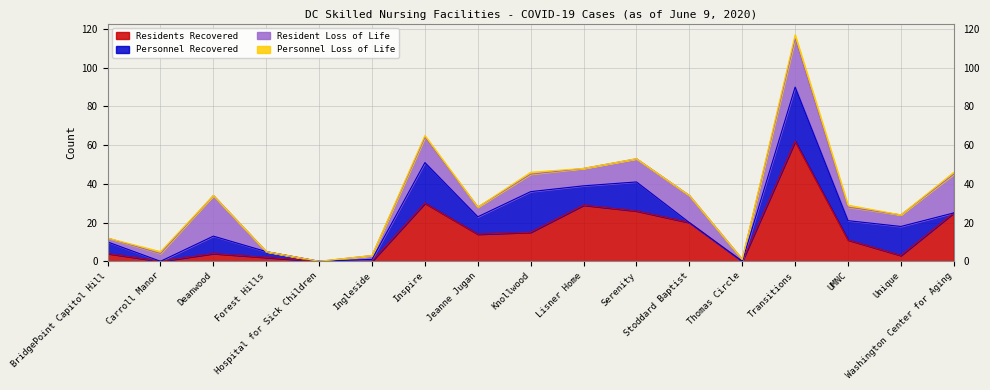

Reading left to right, extract all data points from this chart.

Residents Recovered: 4	0	4	2	0	0	30	14	15	29	26	20	0	62	11	3	25
Personnel Recovered: 6	0	9	3	0	1	21	9	21	10	15	0	0	28	10	15	0
Resident Loss of Life: 2	4	21	0	0	2	13	5	9	9	12	14	1	25	7	6	20
Personnel Loss of Life: 0	1	0	0	0	0	1	0	1	0	0	0	0	2	1	0	1